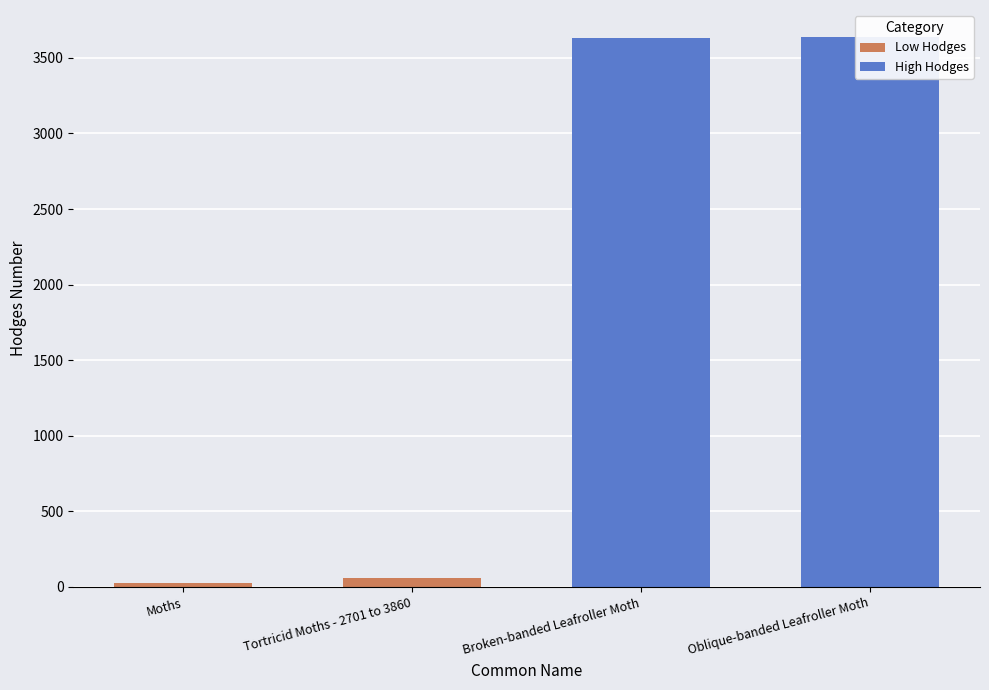

Reading left to right, transcribe all the data shown in this chart.

Moths=29.0	Tortricid Moths - 2701 to 3860=62.1	Broken-banded Leafroller Moth=3632.0	Oblique-banded Leafroller Moth=3635.0